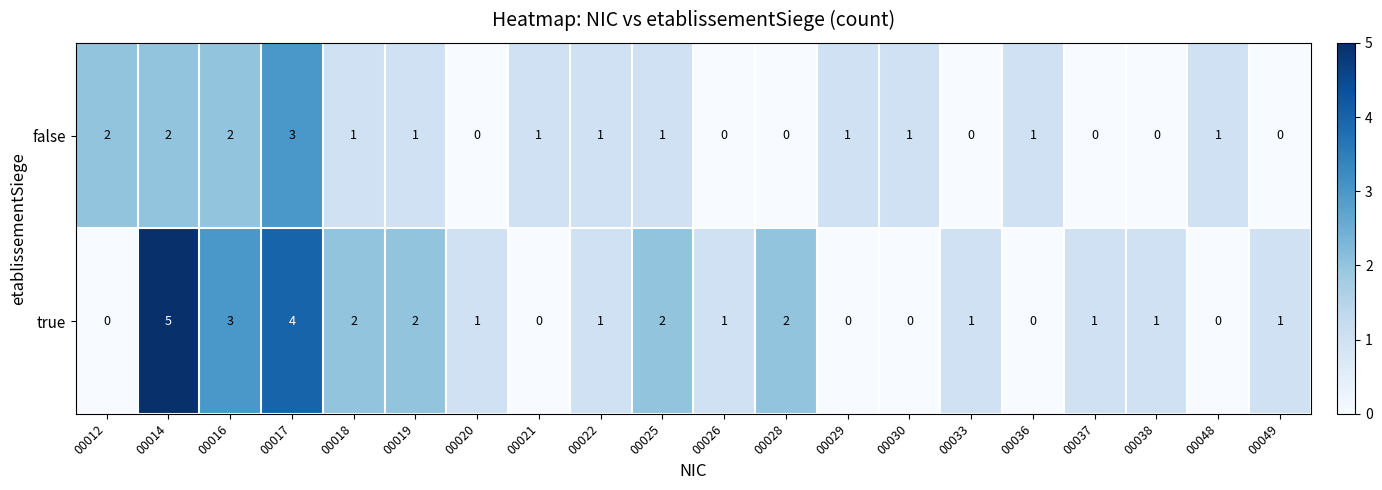

Read the true value at 00016.

3